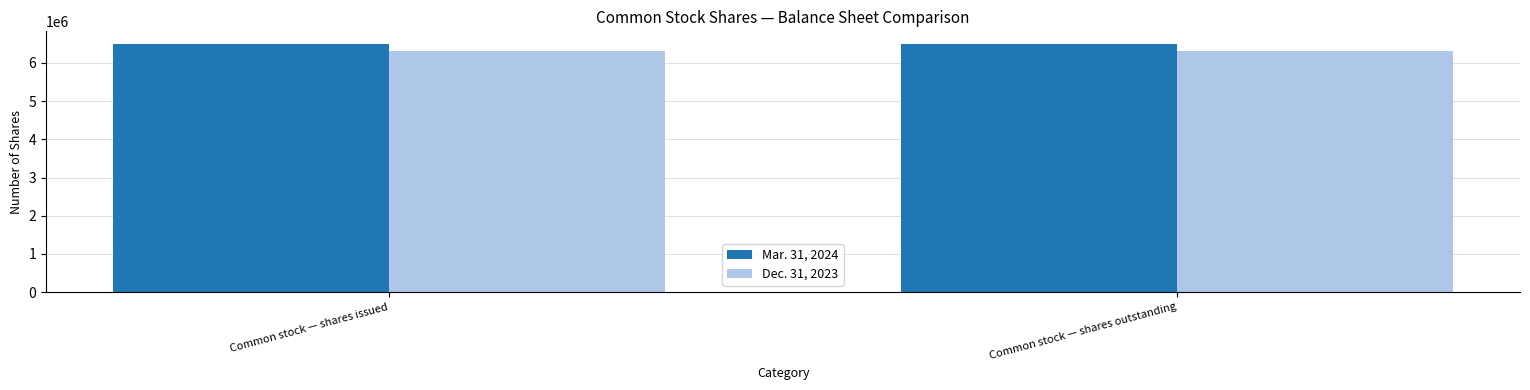

Which series has the largest total across all categories?

Mar. 31, 2024